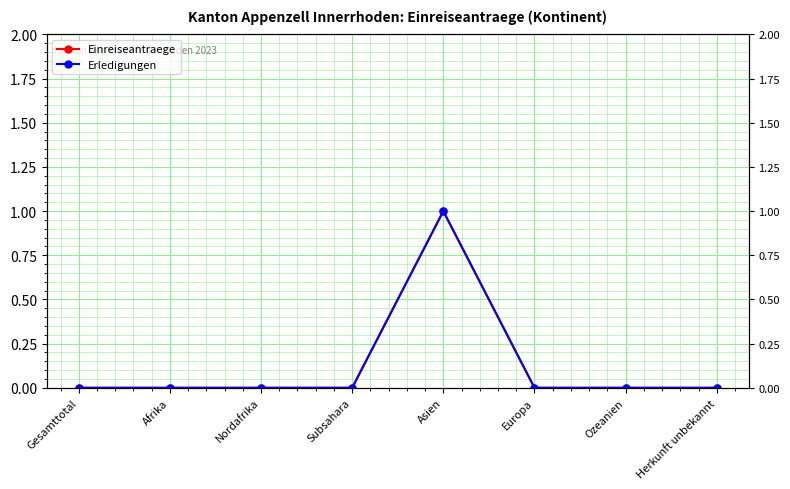

Where is the first local maximum for Einreiseantraege?

Asien